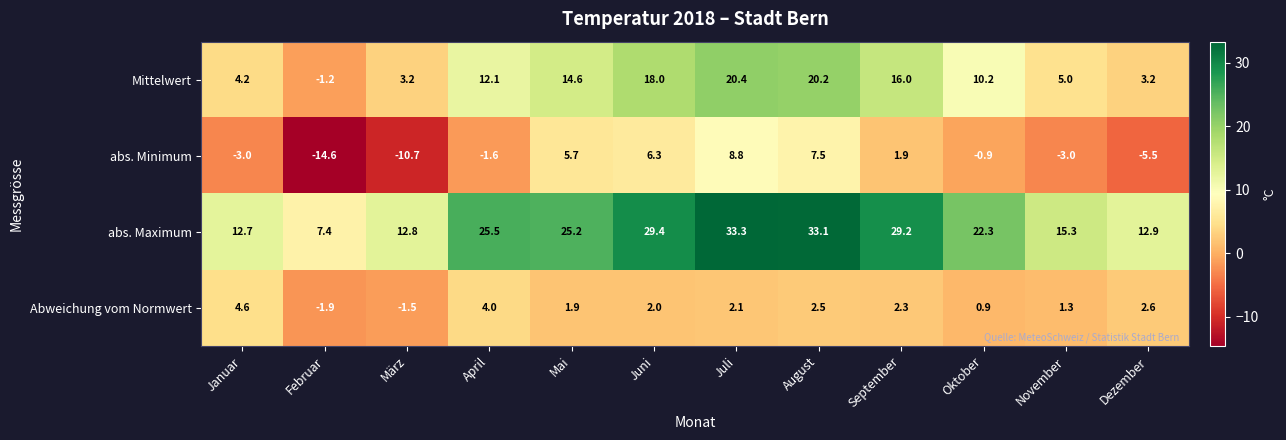

What is the greatest value displayed?

33.3